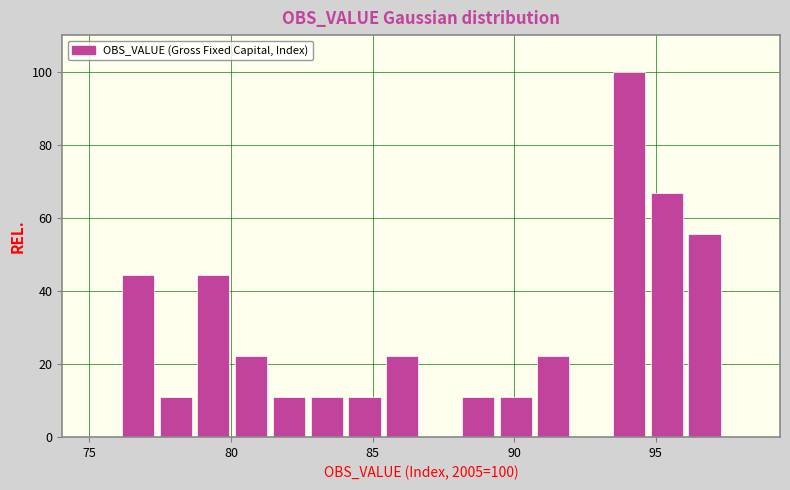

Read against the x-axis, roughly where is the centre of the tallest bar?

94.0